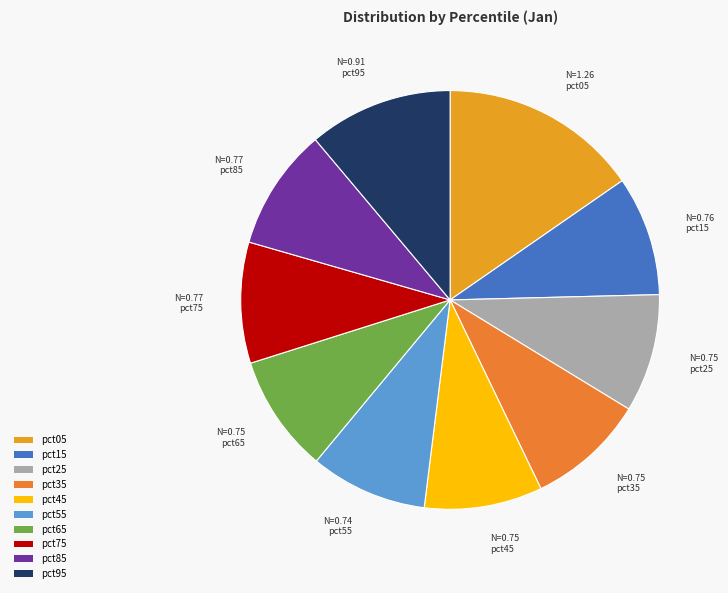

Combined, do N=0.91 pct95 and N=0.75 pct25 account for over 50%?

No